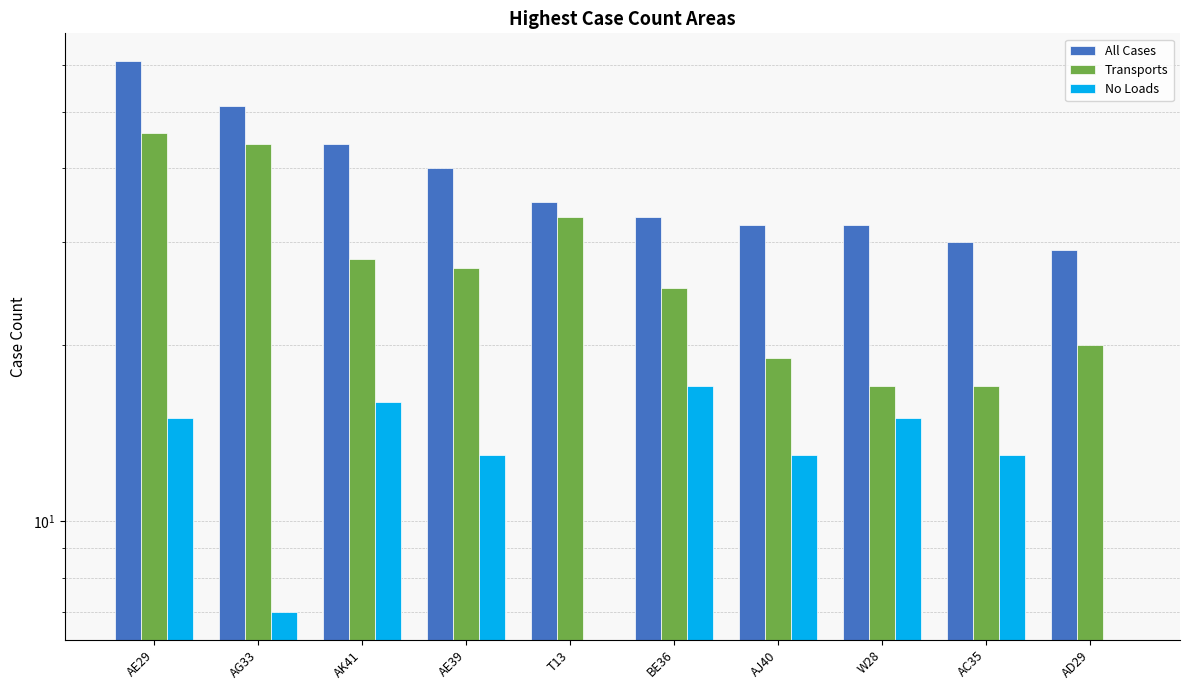

What is the difference between the maximum and second lowest values in the All Cases series?

31